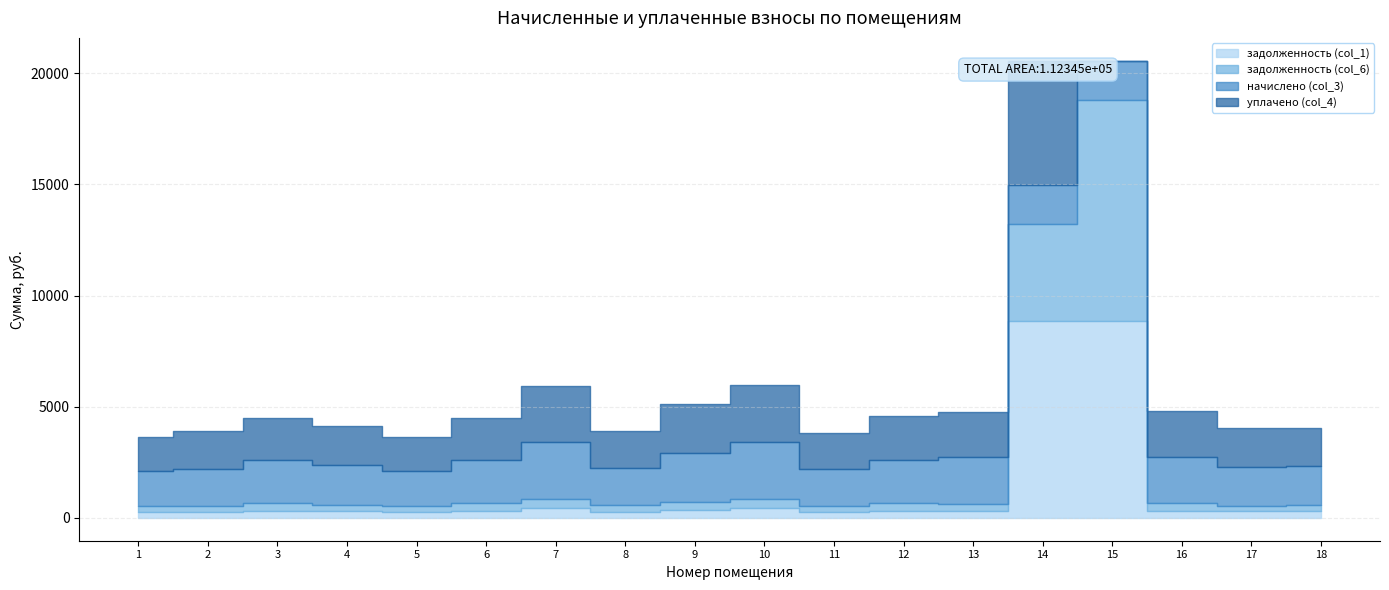

What is the difference between the maximum and second lowest values in the задолженность (col_6) series?

9683.4